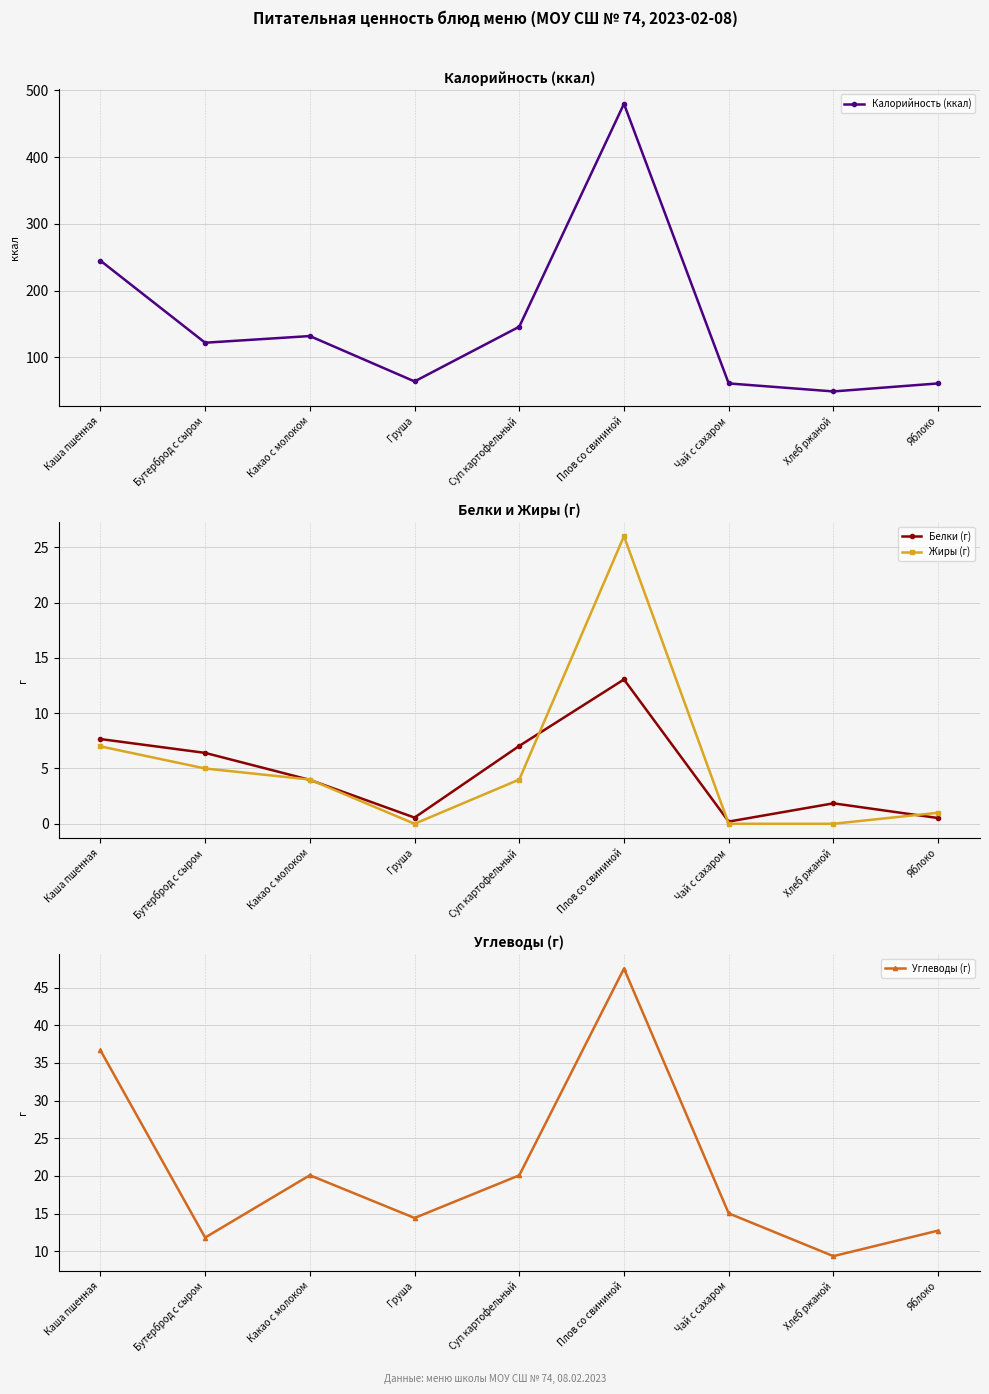

The Жиры (г) series shows 4.3 at Каша пшенная. True or false?

False